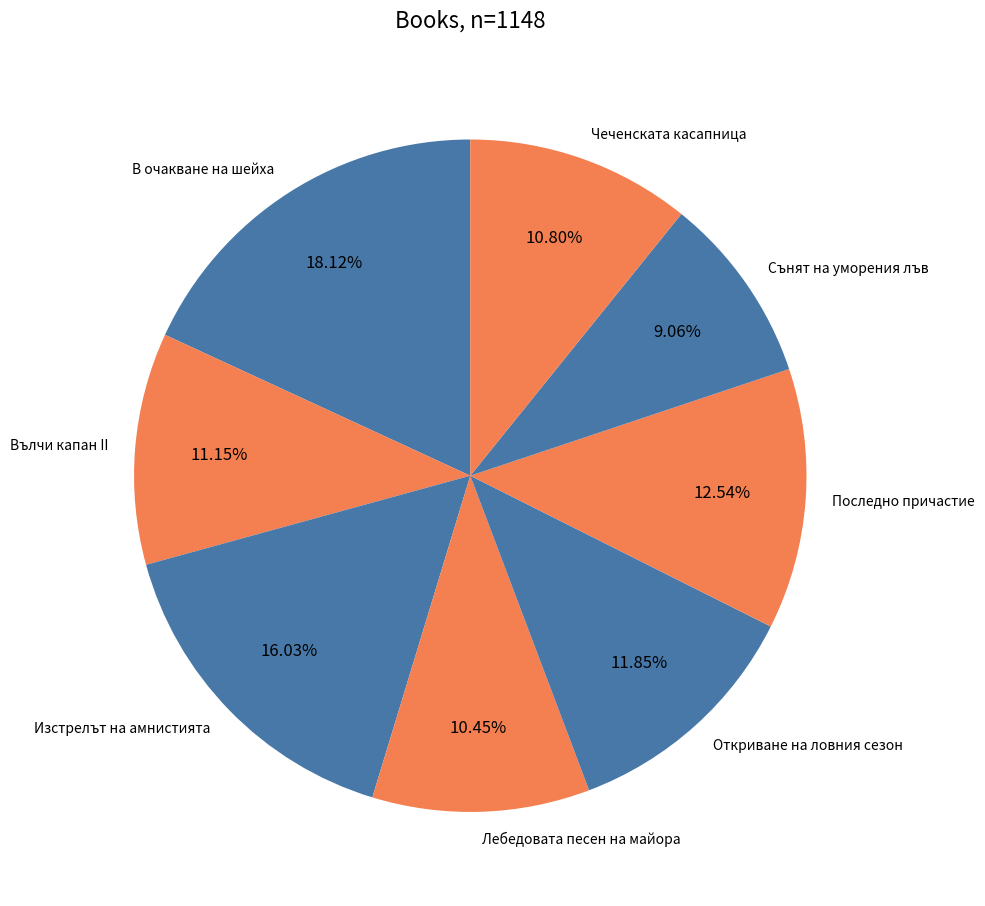

What is the ratio of the value at Сънят на уморения лъв to the value at Чеченската касапница?

0.8